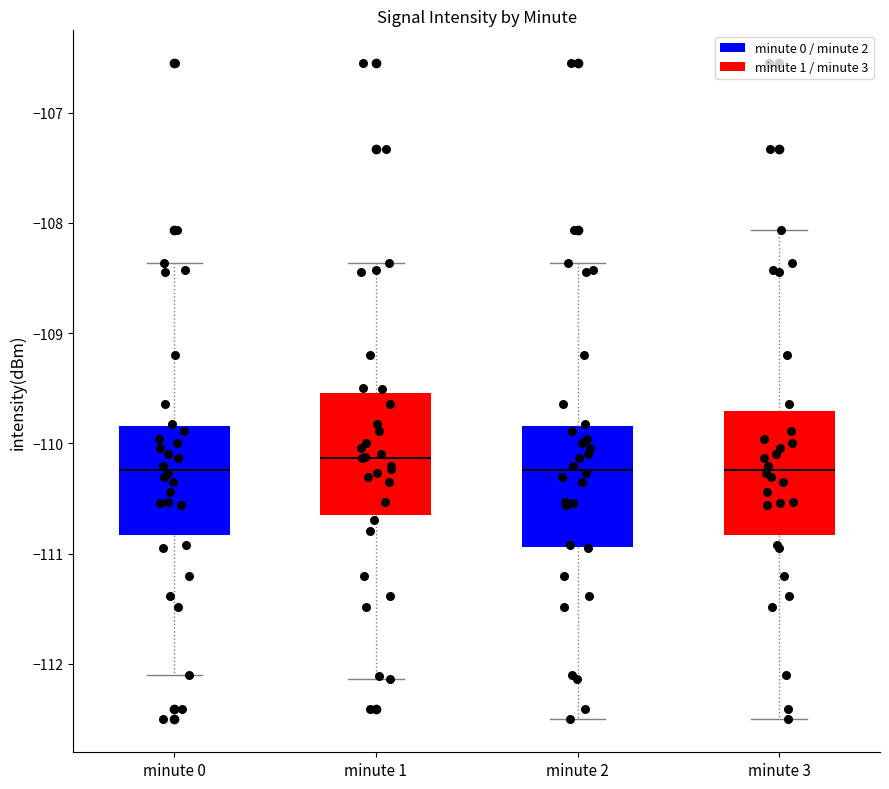

Reading left to right, read every box against the y-axis: the position of its median line, the range the box covers, and the ends of its whiskers. The values are not printed on the chart, so give them approximately, as read against the axis.

minute 0: median -110.2, box -110.8 to -109.8, whiskers -112.1 to -108.4
minute 1: median -110.1, box -110.7 to -109.5, whiskers -112.1 to -108.4
minute 2: median -110.2, box -110.9 to -109.8, whiskers -112.5 to -108.4
minute 3: median -110.2, box -110.8 to -109.7, whiskers -112.5 to -108.1